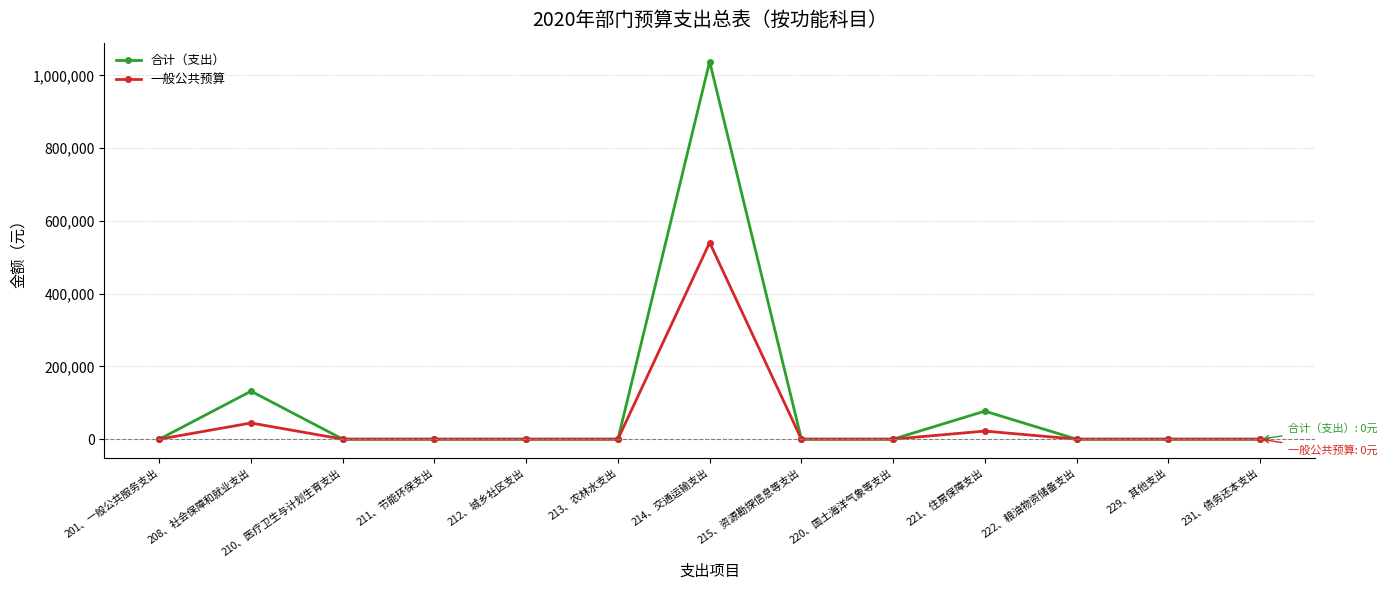

Rank the series by their maximum value, from highest to lowest.

合计（支出）, 一般公共预算